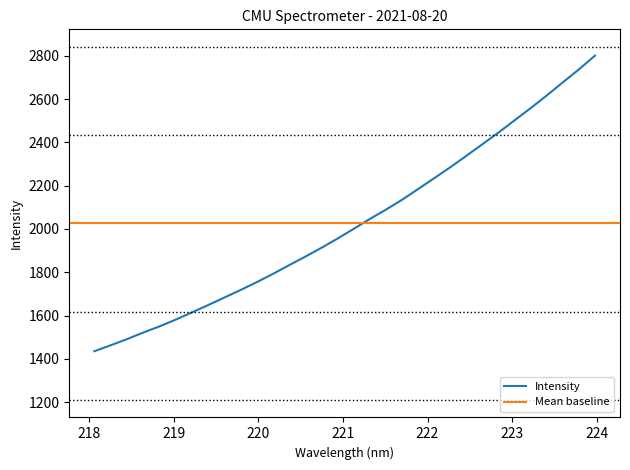

What is the label of the 25th point from the left?

222.6447